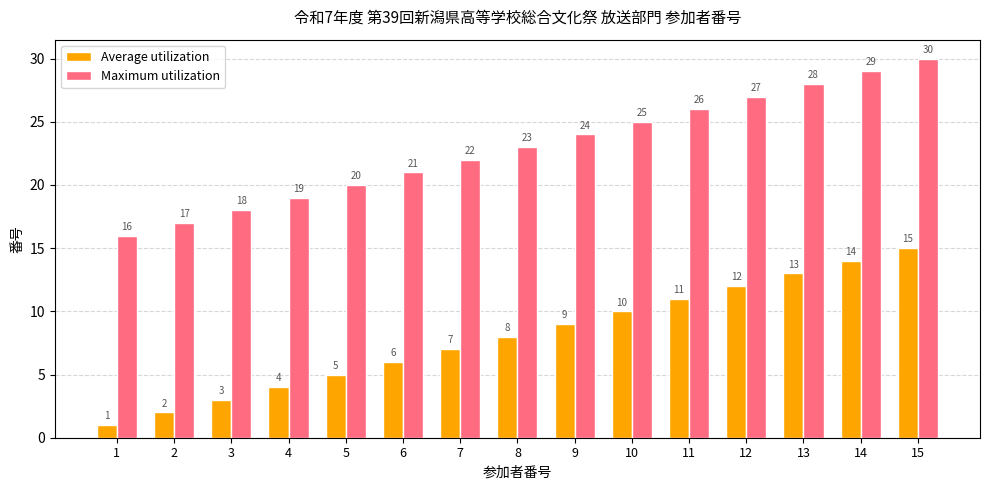

Reading left to right, extract all data points from this chart.

Average utilization: 1	2	3	4	5	6	7	8	9	10	11	12	13	14	15
Maximum utilization: 16	17	18	19	20	21	22	23	24	25	26	27	28	29	30